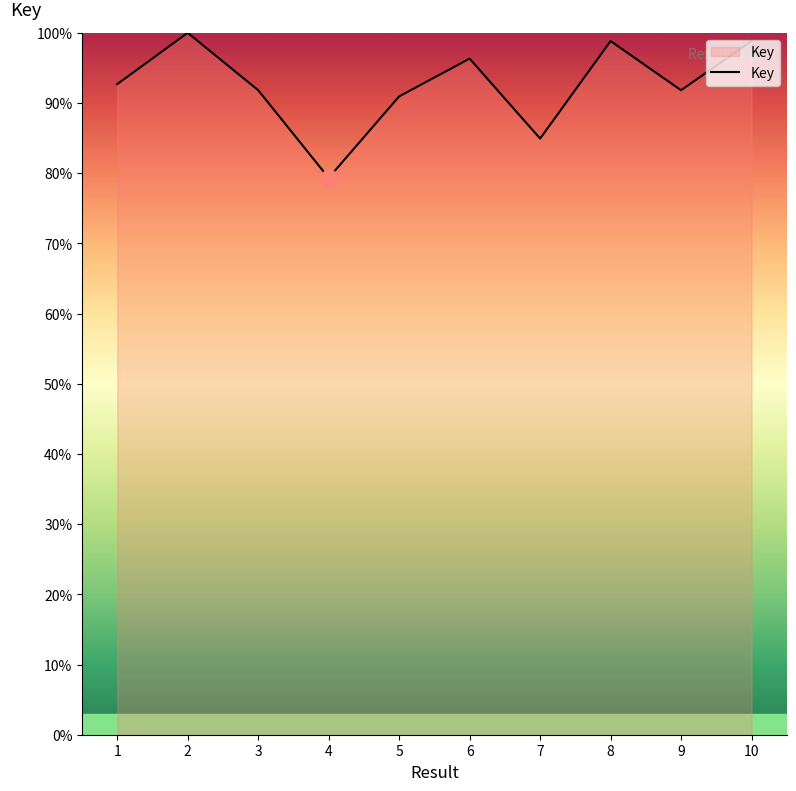

What is the change in value from 3 to 5?

-0.9